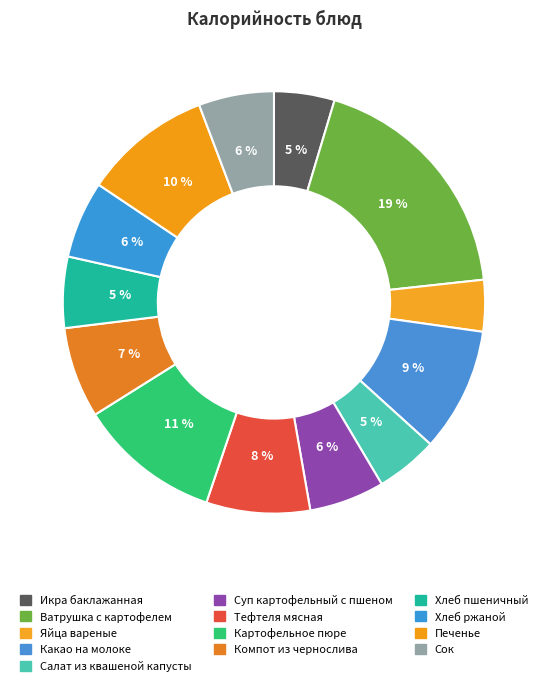

What is the change in value from Тефтеля мясная to Хлеб пшеничный?

-39.8